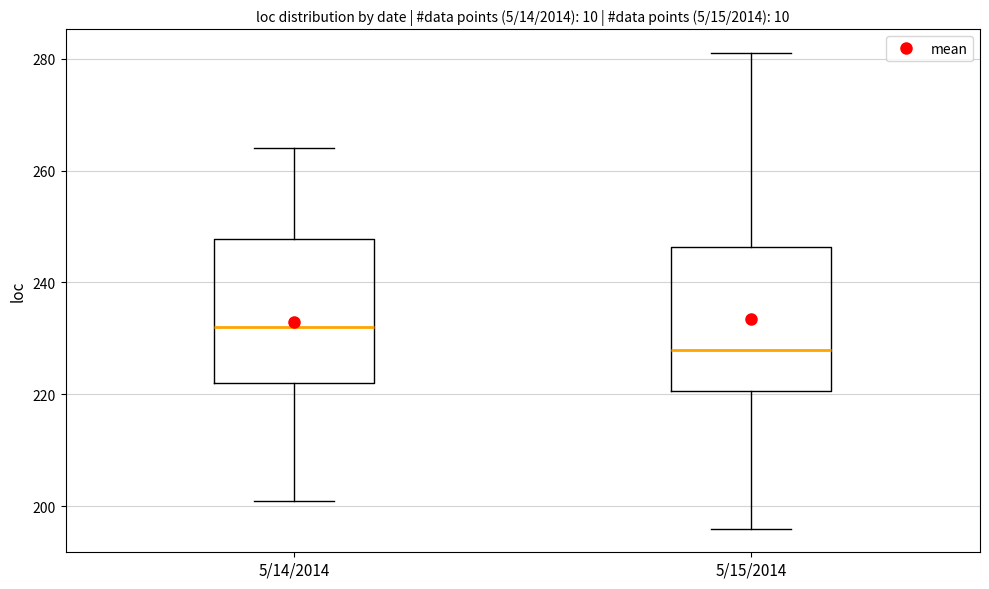

Reading left to right, read every box against the y-axis: the position of its median line, the range the box covers, and the ends of its whiskers. The values are not printed on the chart, so give them approximately, as read against the axis.

5/14/2014: median 232, box 222 to 248, whiskers 202 to 264
5/15/2014: median 228, box 220 to 246, whiskers 196 to 282